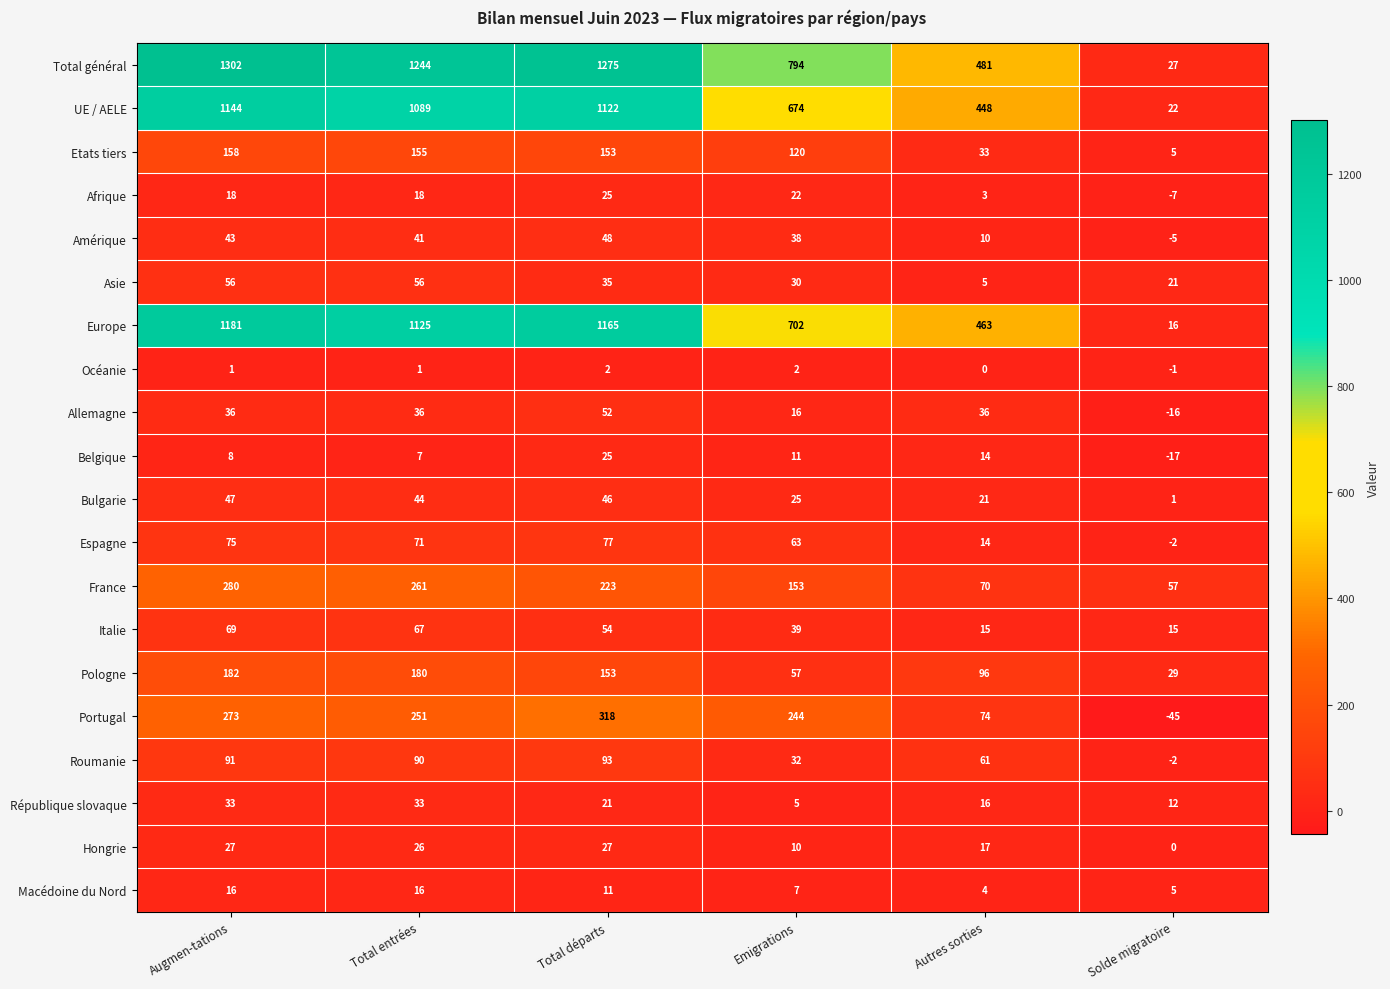

What is the spread (max minus min) of values at Autres sorties?

481